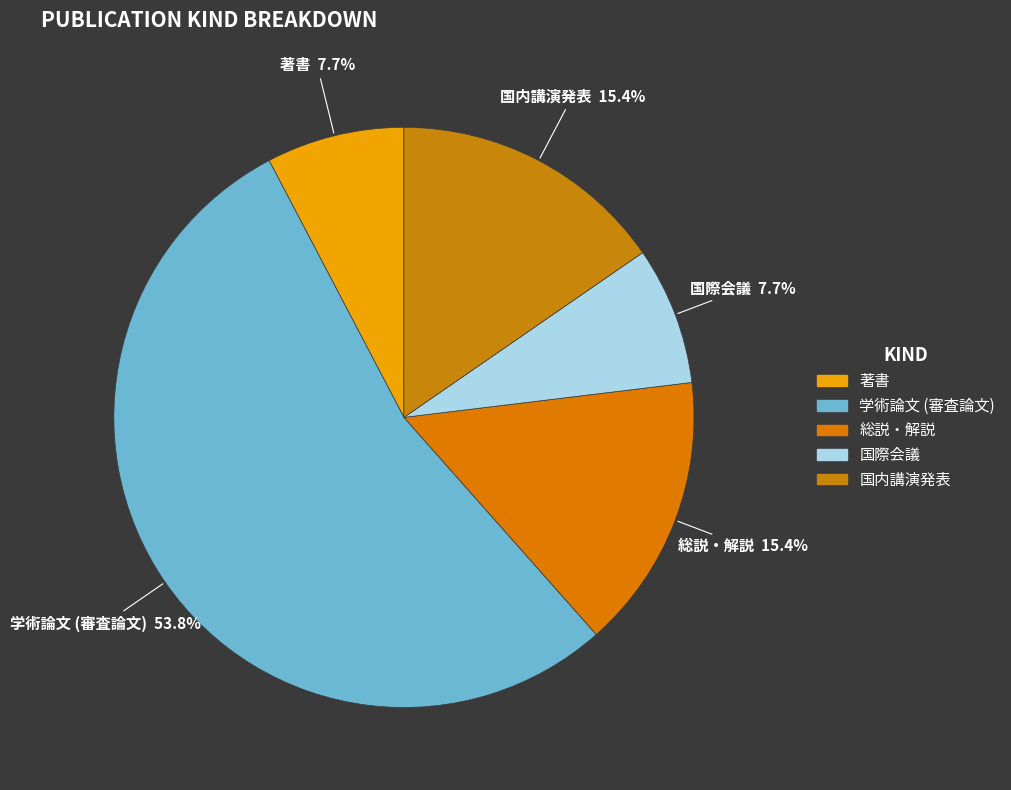

Is it true that 学術論文 (審査論文) is 41% of the pie?

False